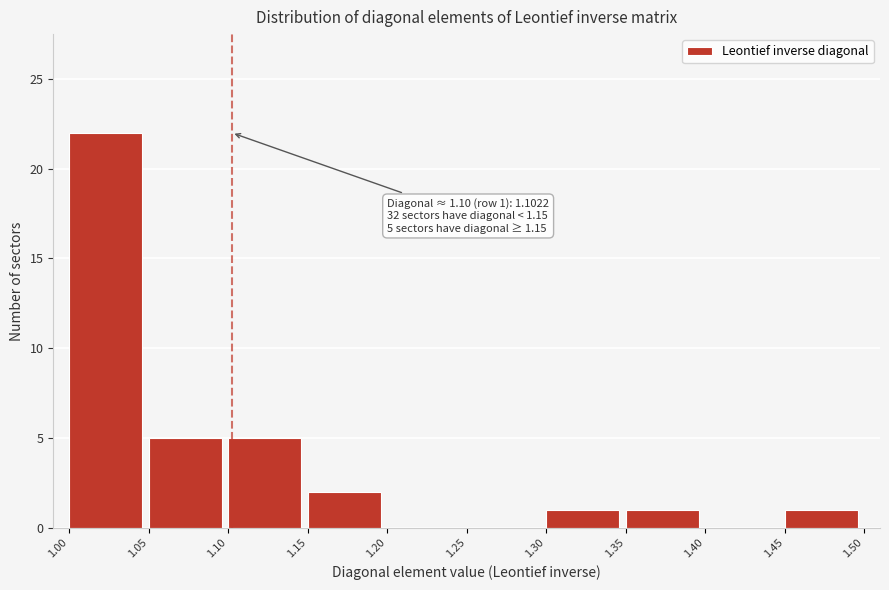

Which range on the x-axis has the tallest bar?

1.00 to 1.05